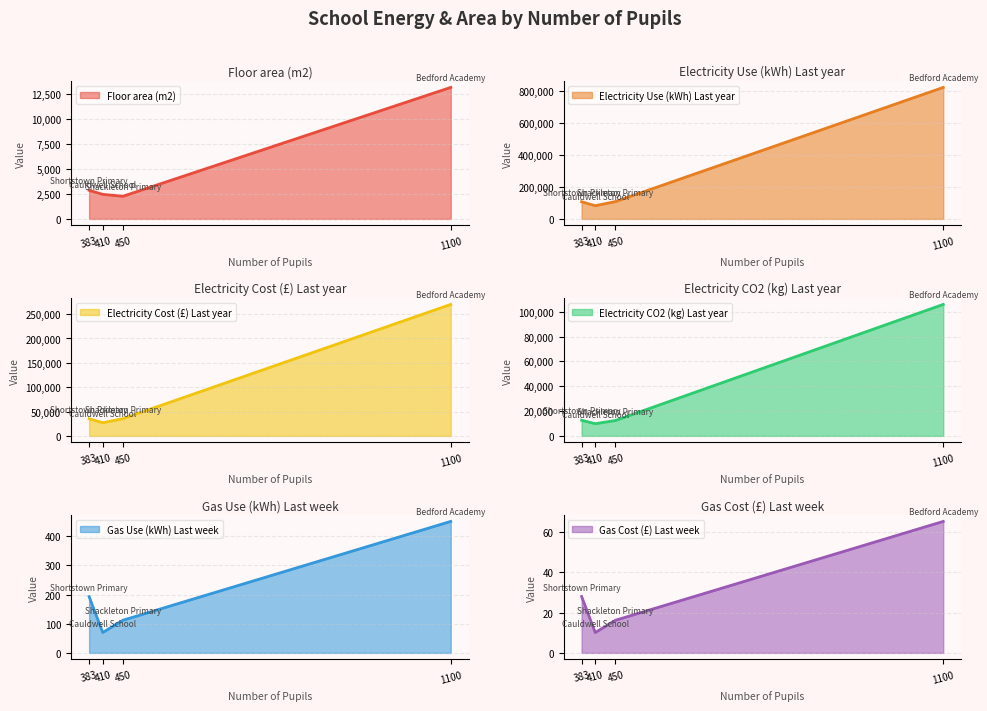

Rank the series by their maximum value, from lowest to highest.

Gas Cost (£) Last week, Gas Use (kWh) Last week, Floor area (m2), Electricity CO2 (kg) Last year, Electricity Cost (£) Last year, Electricity Use (kWh) Last year